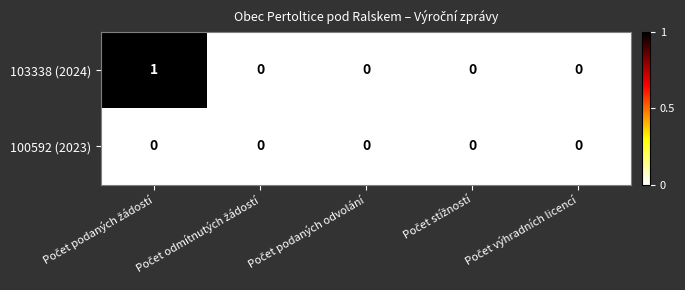

Which series has the largest total across all categories?

103338 (2024)